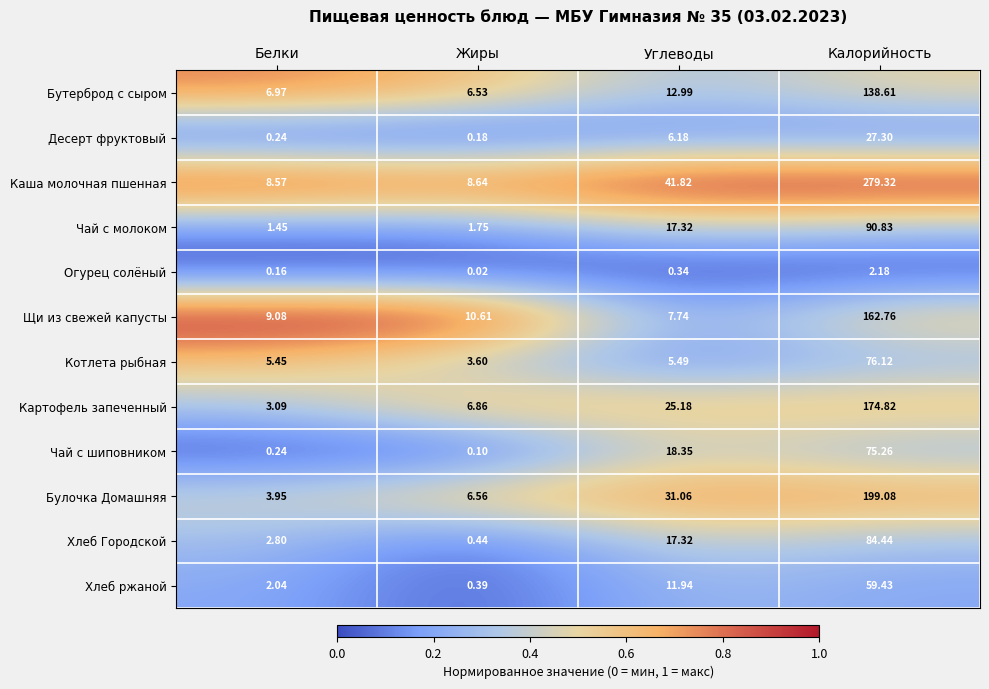

At which label is Хлеб ржаной closest to 29?

Углеводы